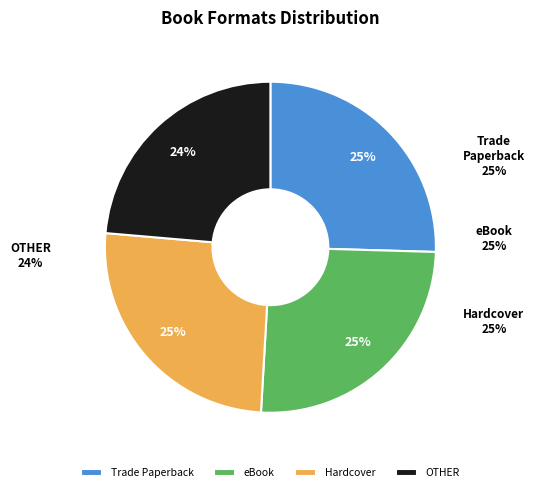

What is the largest slice in the pie chart?

Trade Paperback